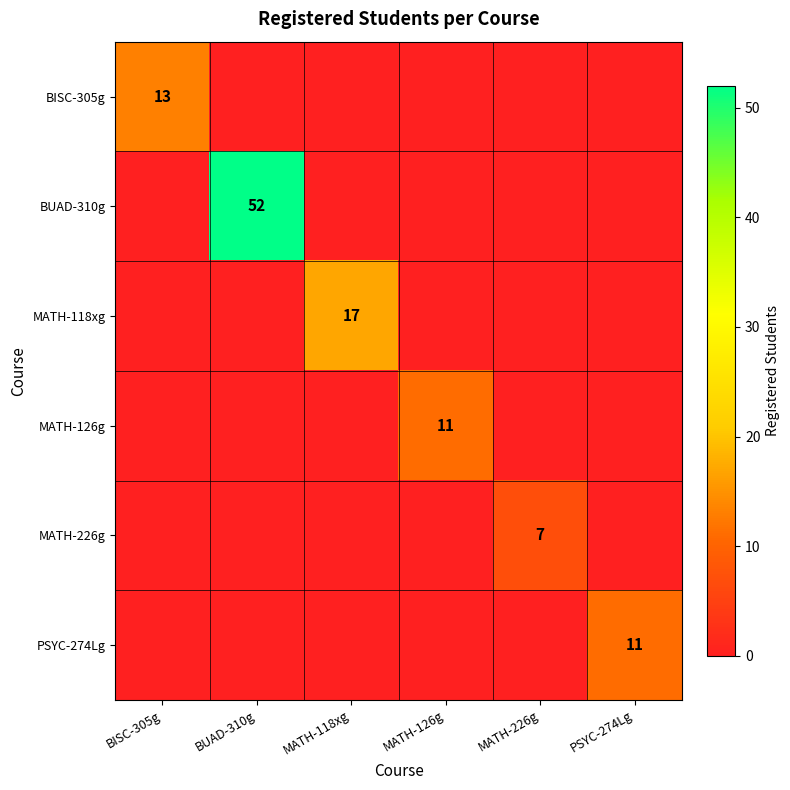

Is it true that MATH-226g equals 11 at MATH-226g?

False